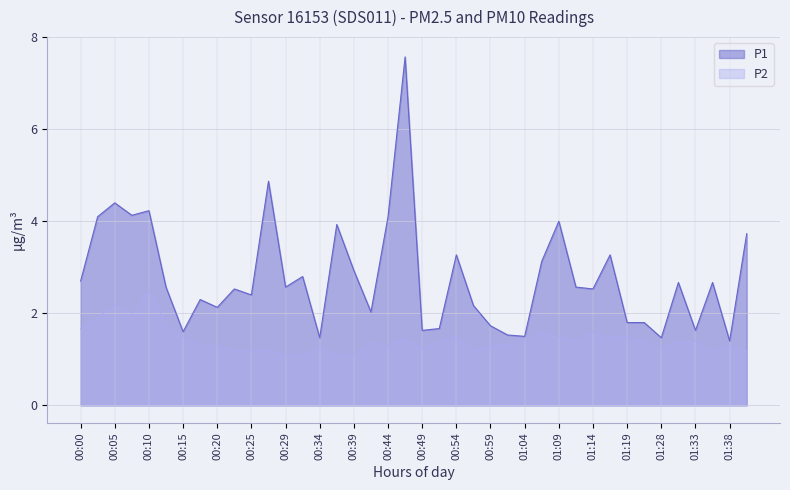

How many lines are shown in the chart?

2